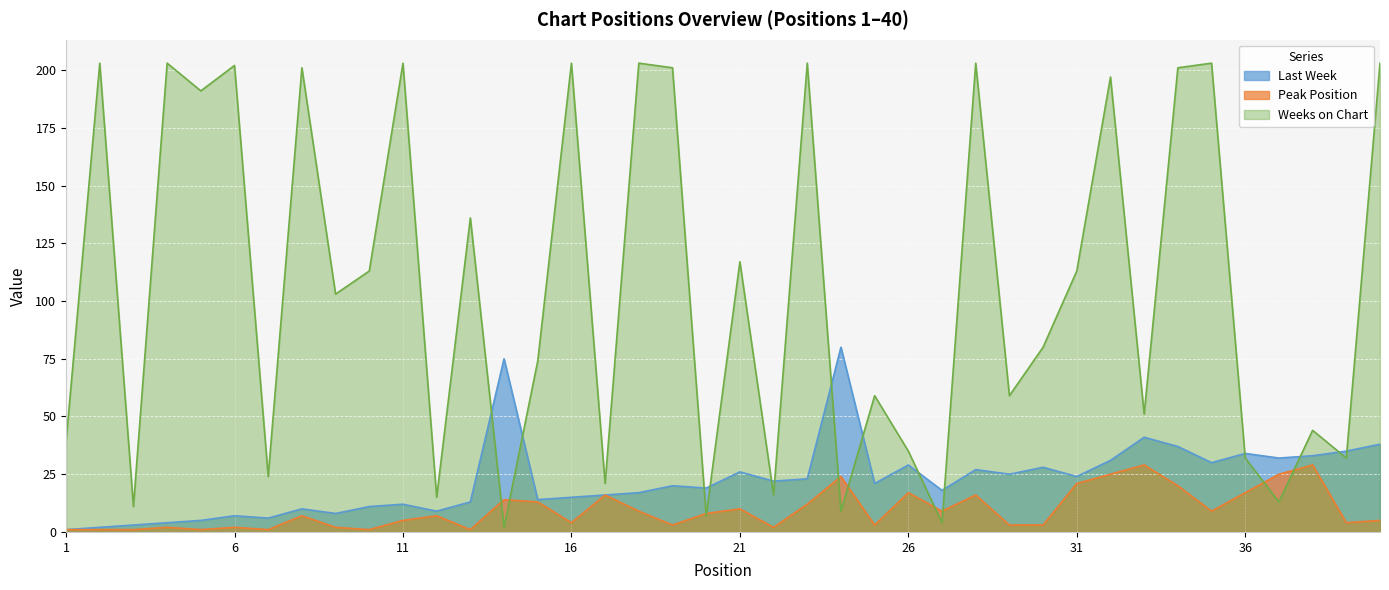

At which category does Weeks on Chart reach its first local peak?

2